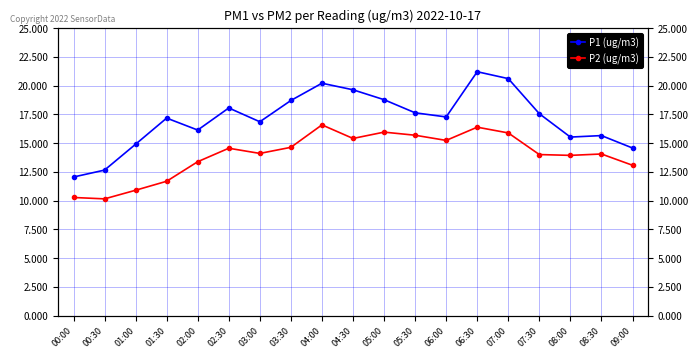

True or false: P1 (ug/m3) and P2 (ug/m3) cross at least once.

False